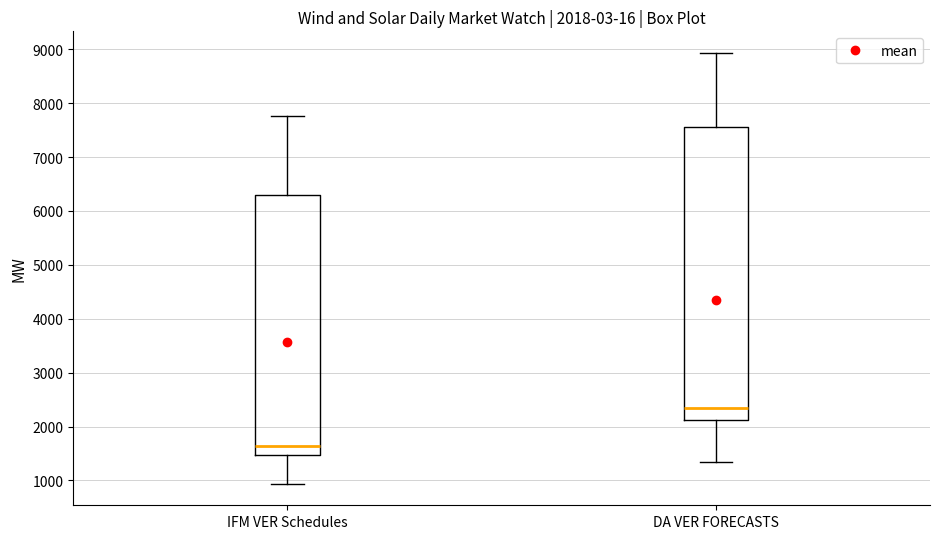

Which box has the lowest median line?

IFM VER Schedules